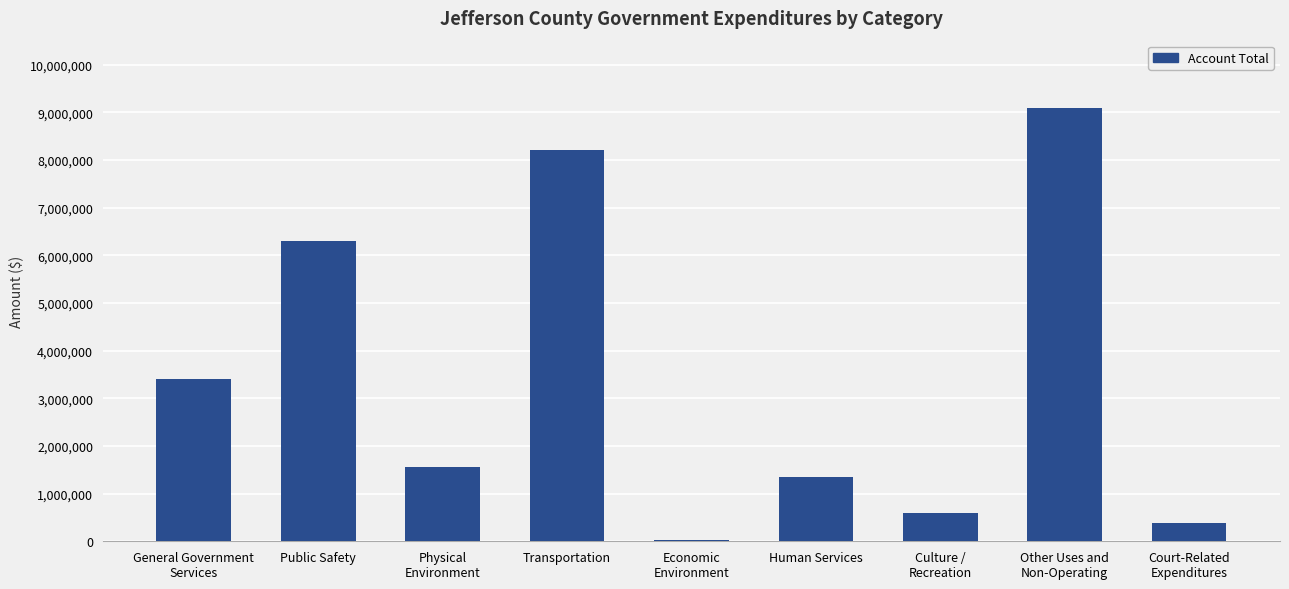

What is the maximum value shown in the chart?

9094751